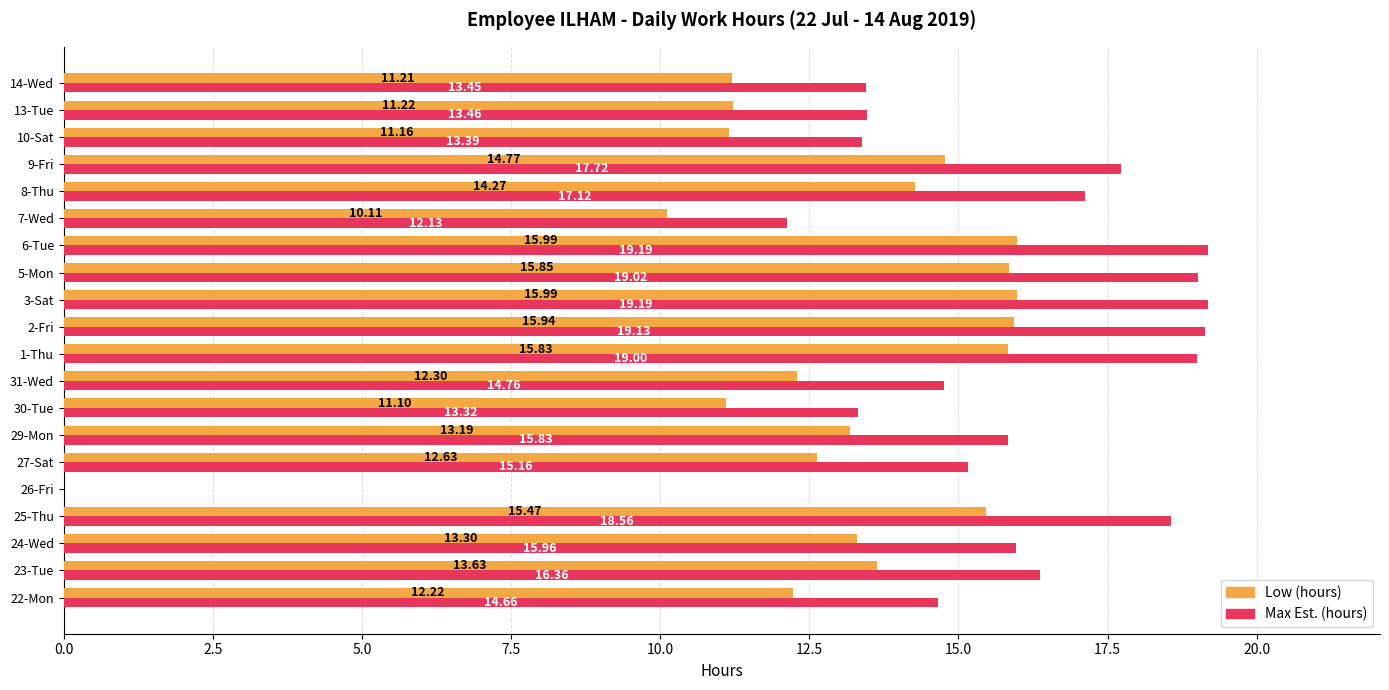

Between 30-Tue and 14-Wed, which series saw the biggest shift?

Max Est. (hours)